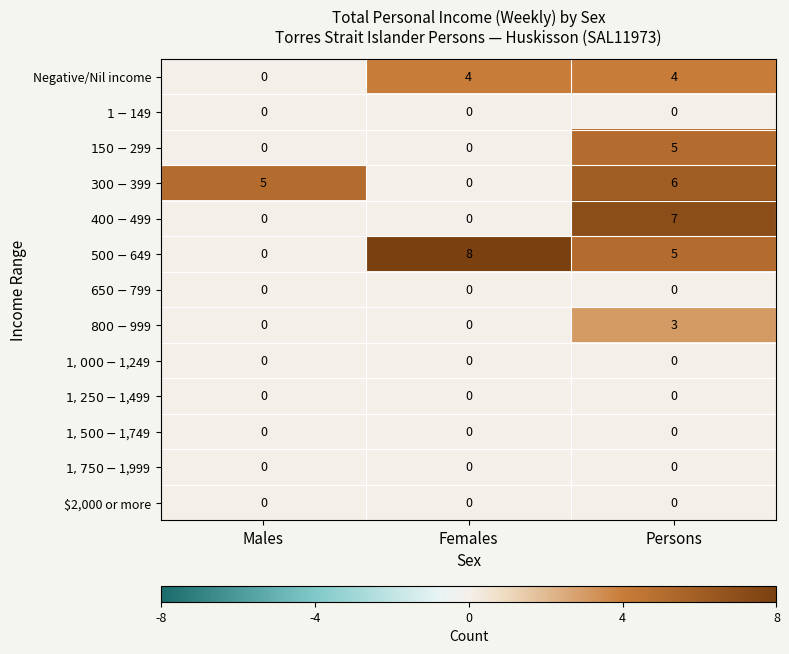

Which category has the highest value across all series?

Females